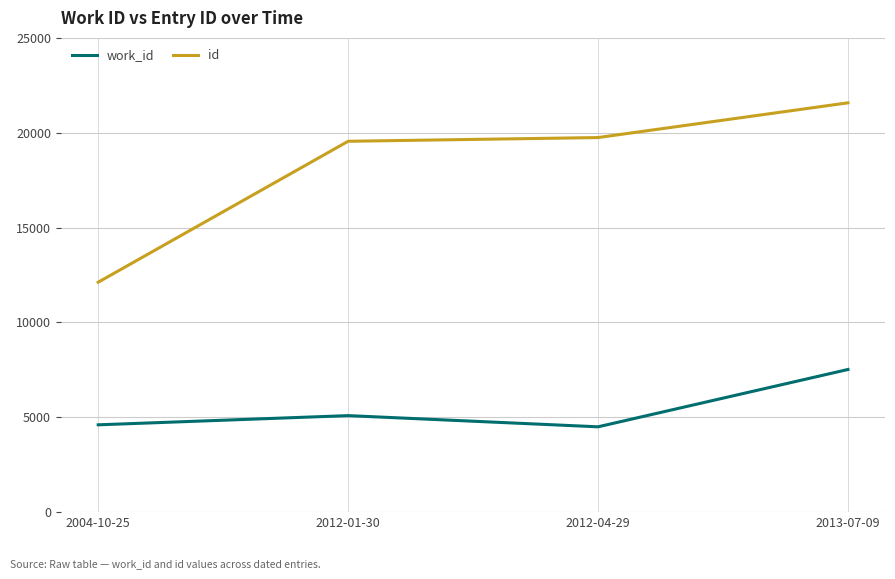

At which category is the sum across all series the highest?

2013-07-09